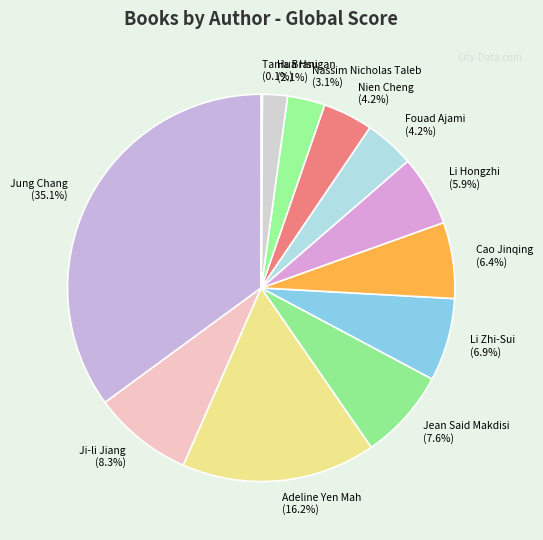

Does Hua Hsu (2.1%) represent more than half of the total?

No